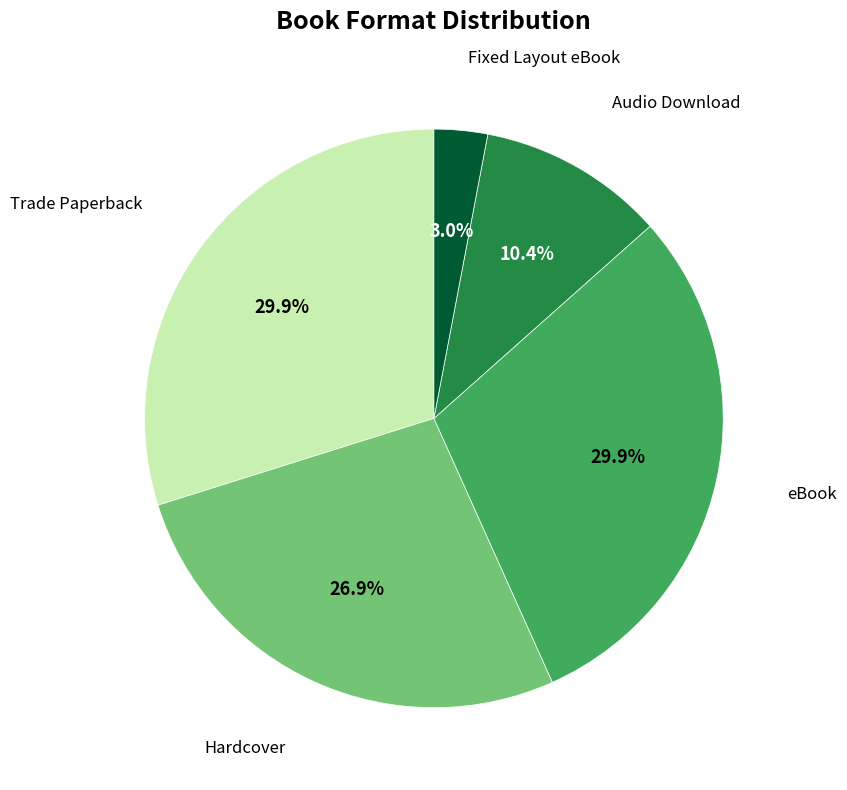

Is there any slice that represents more than half of the pie?

No